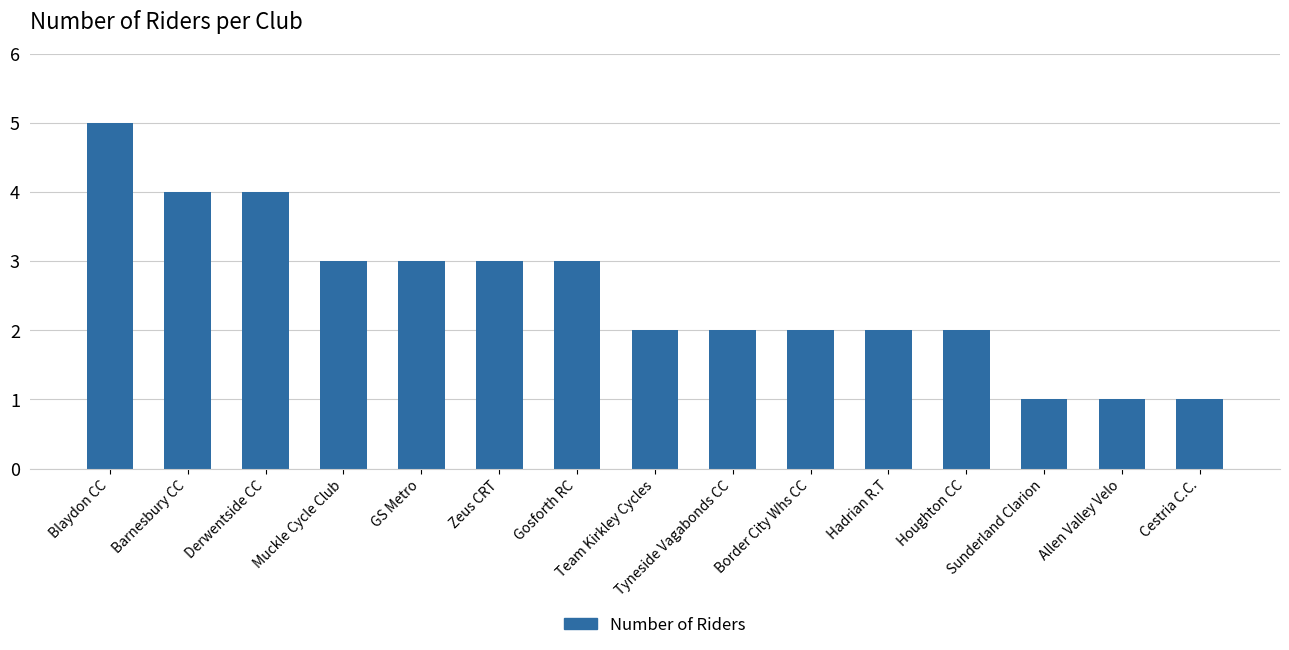

What is the value of the 8th bar from the left?

2